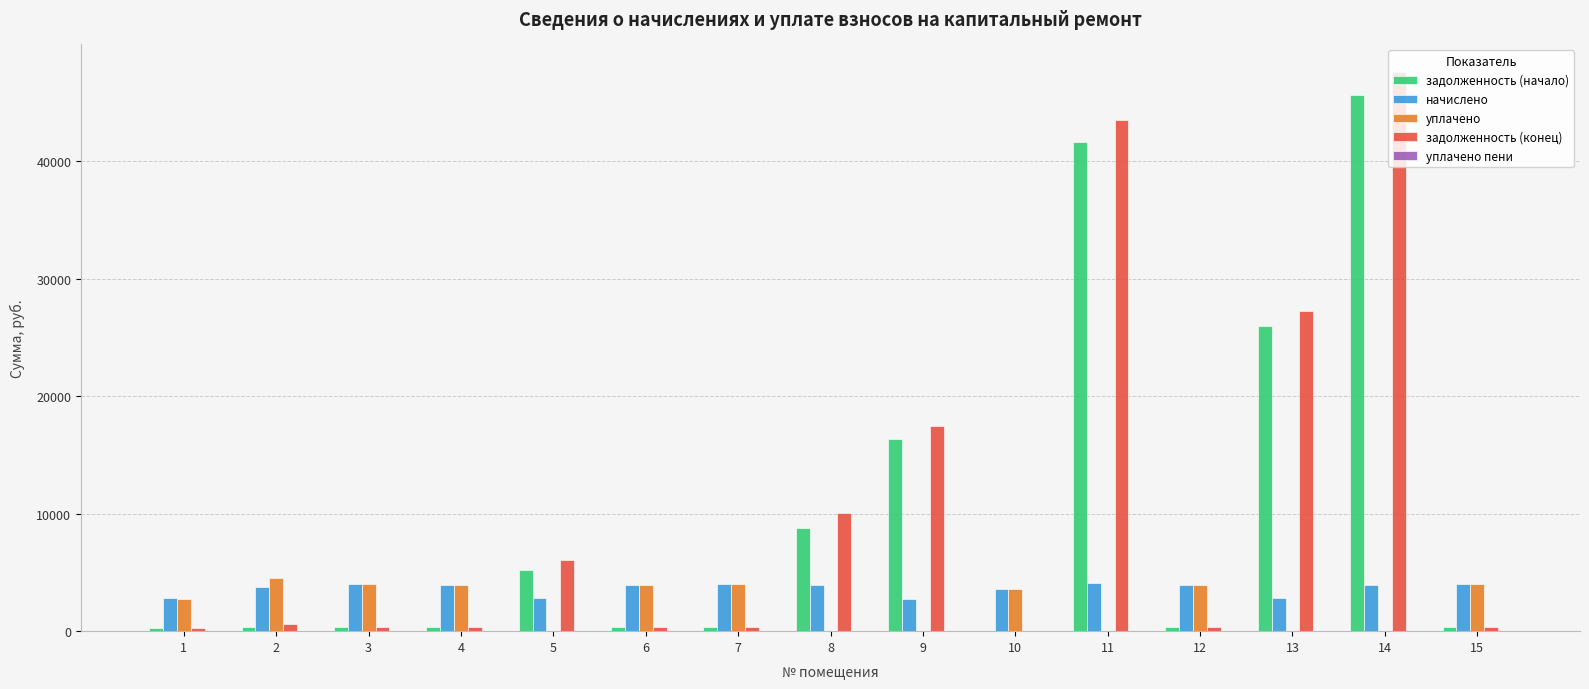

What is the average value of the начислено series?

3632.6